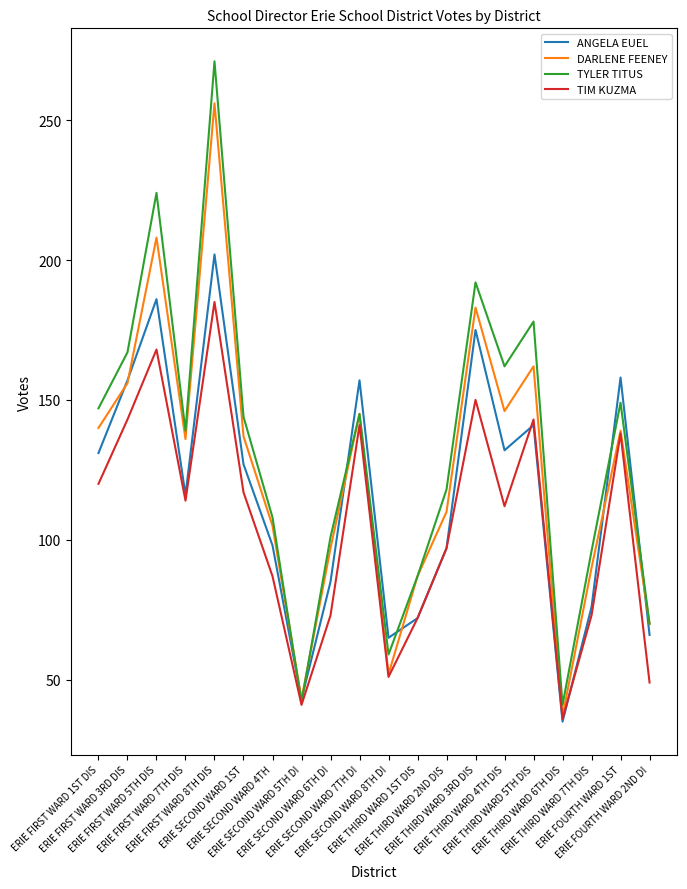

What is the sum of the ANGELA EUEL values at ERIE SECOND WARD 1ST and ERIE FIRST WARD 7TH DIS?

243